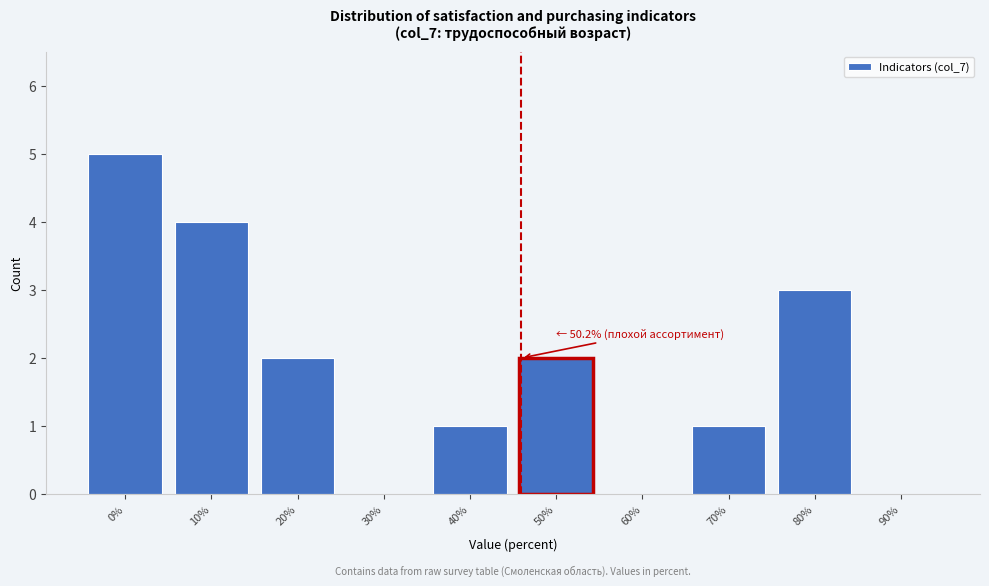

Reading left to right, transcribe all the data shown in this chart.

0%=5	10%=4	20%=2	30%=0	40%=1	50%=2	60%=0	70%=1	80%=3	90%=0